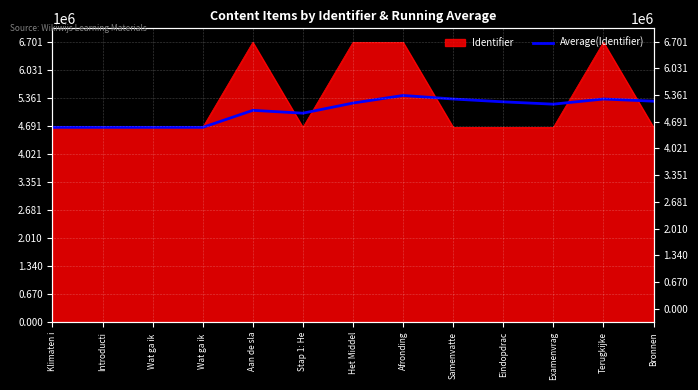

How many points are higher than both their immediate neighbors (excluding endpoints)?

3